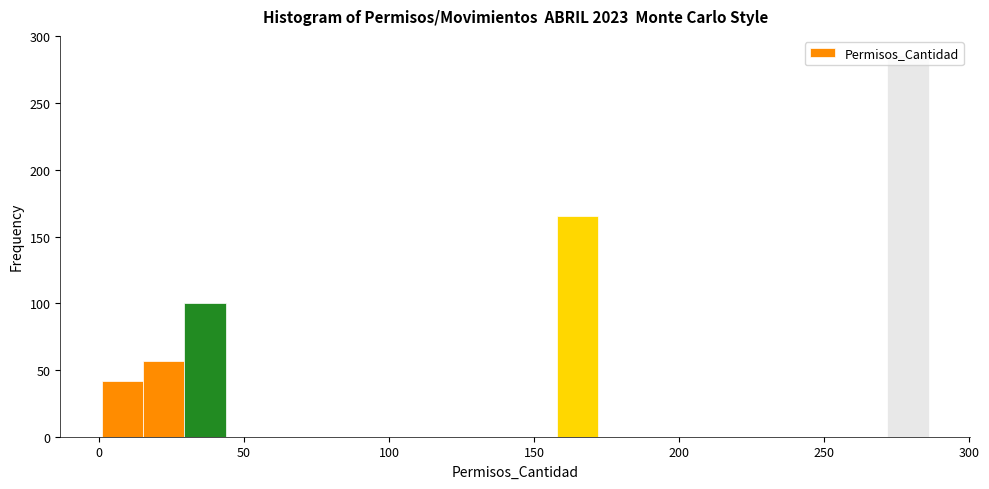

Read against the x-axis, roughly where is the centre of the tallest bar?

280